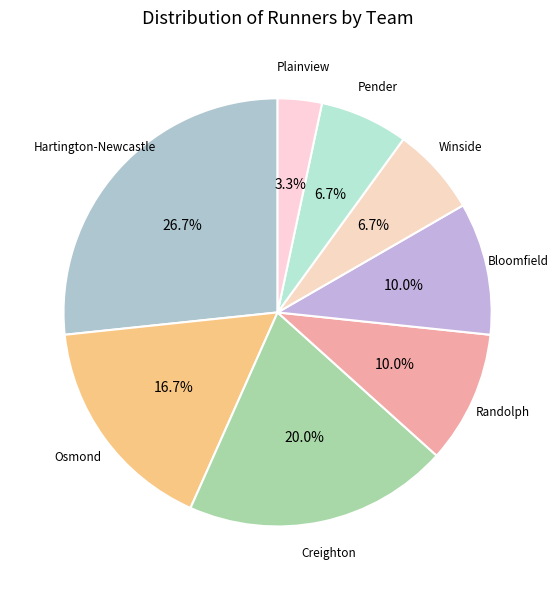

Does any single category account for the majority?

No